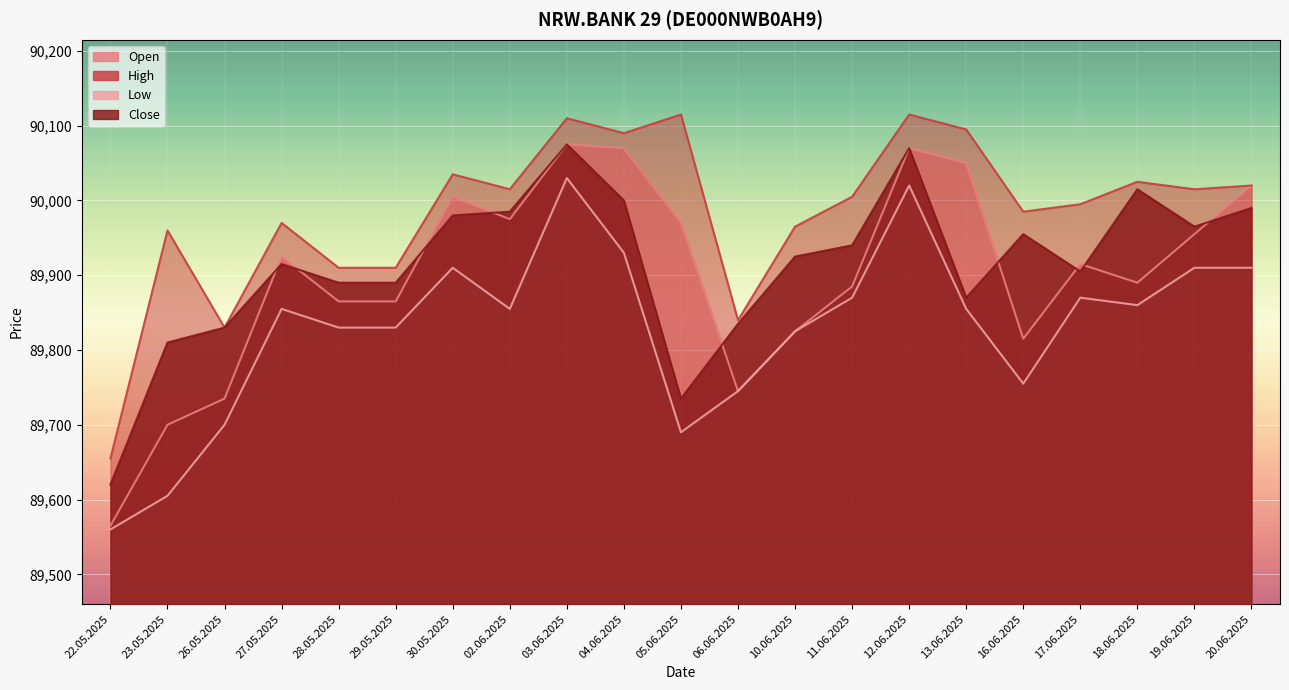

What is the label of the 4th point from the right?

17.06.2025